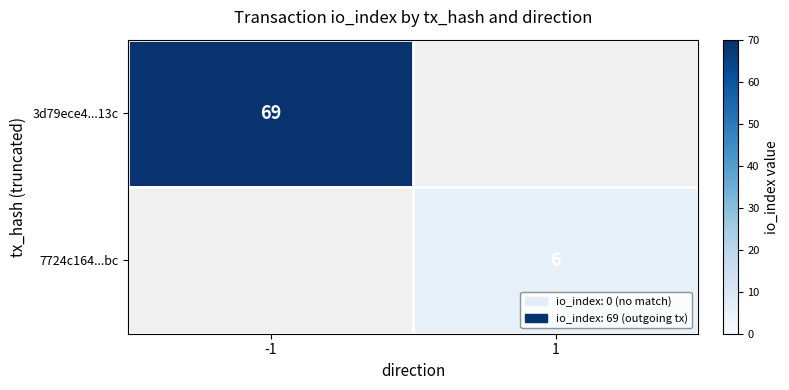

Is it true that 3d79ece4...13c equals 92.5 at -1?

False